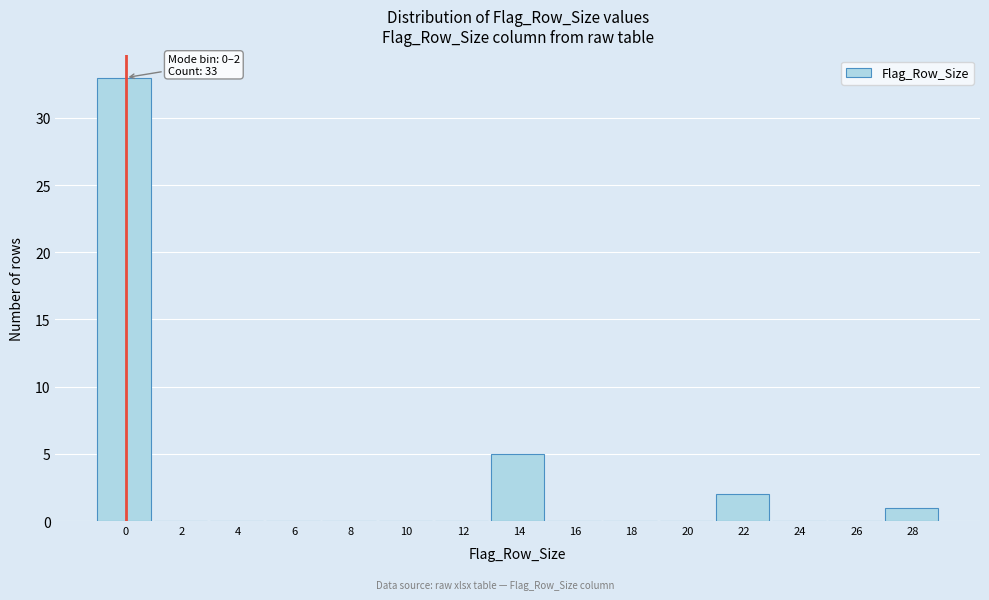

Reading left to right, extract all data points from this chart.

0=33	2=0	4=0	6=0	8=0	10=0	12=0	14=5	16=0	18=0	20=0	22=2	24=0	26=0	28=1